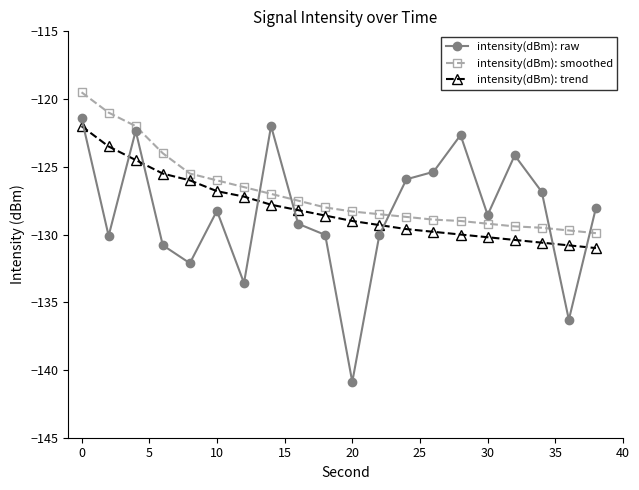

Which series has the largest total across all categories?

intensity(dBm): smoothed